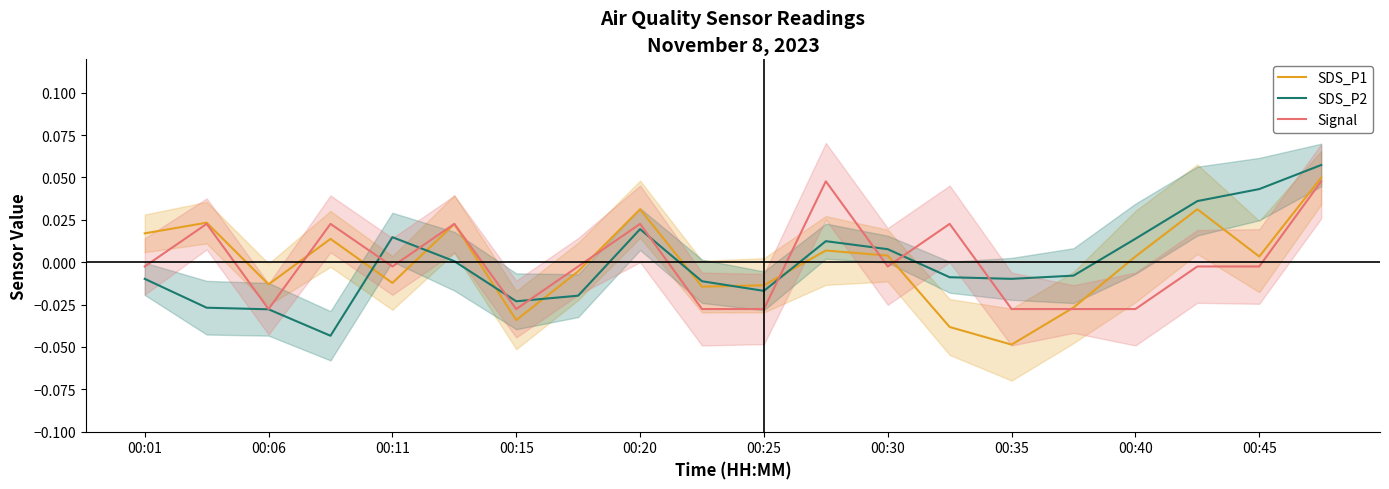

Which category has the highest value in the SDS_P1 series?

19